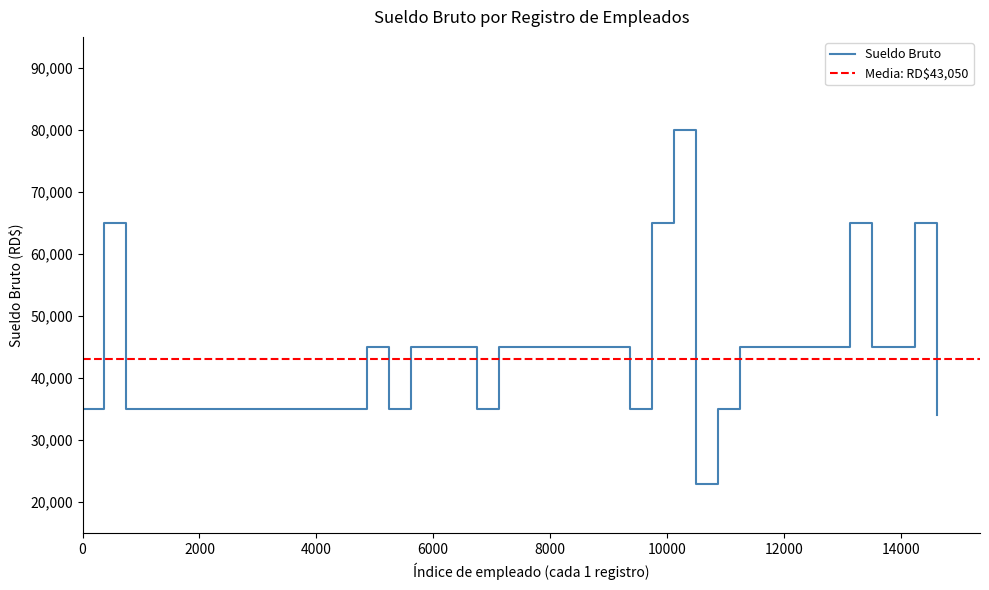

The value at 2024 is 107130. True or false?

False